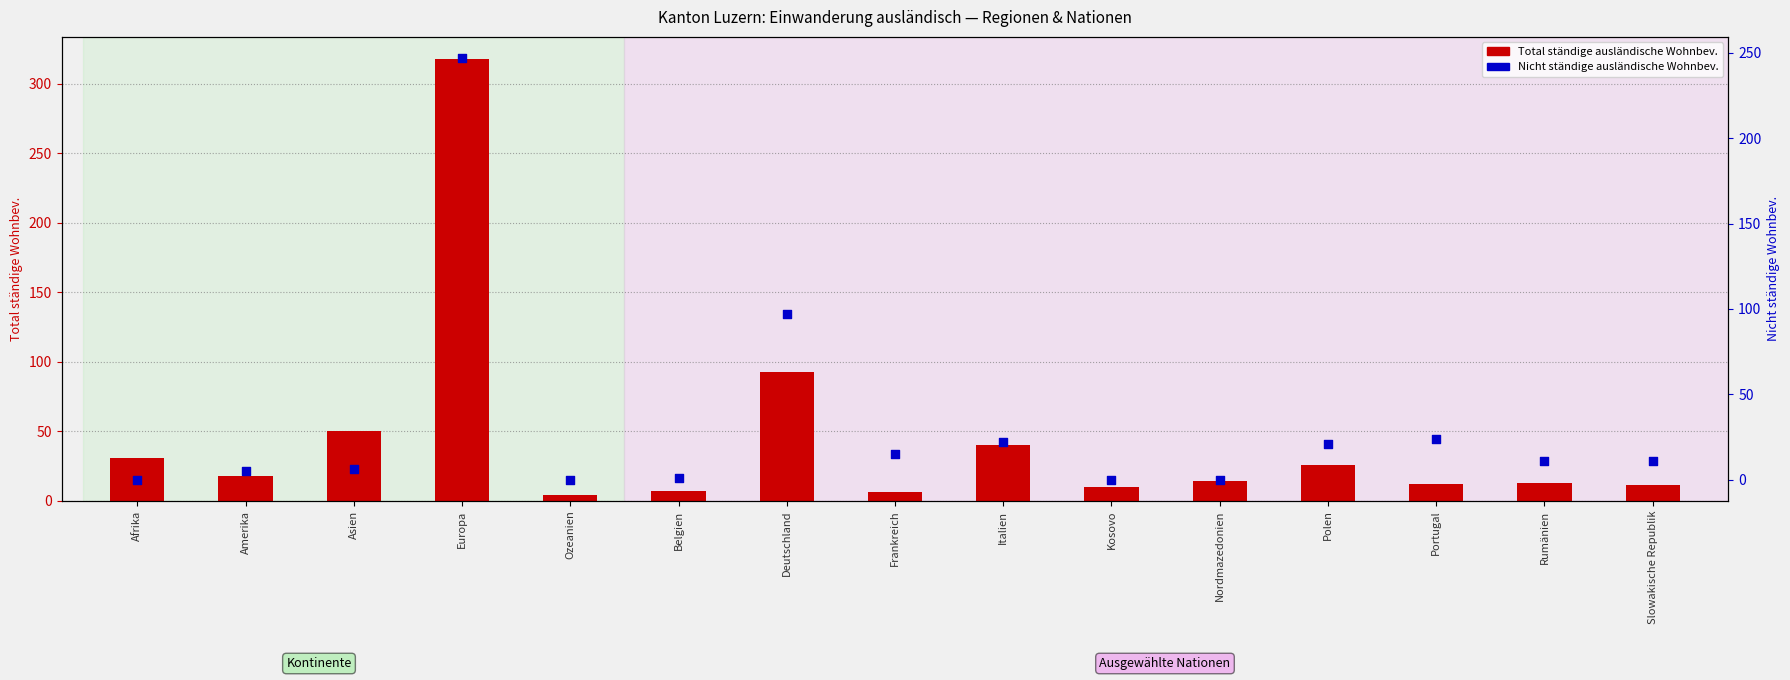

Which series reaches the minimum Y coordinate?

Nicht ständige ausländische Wohnbev.